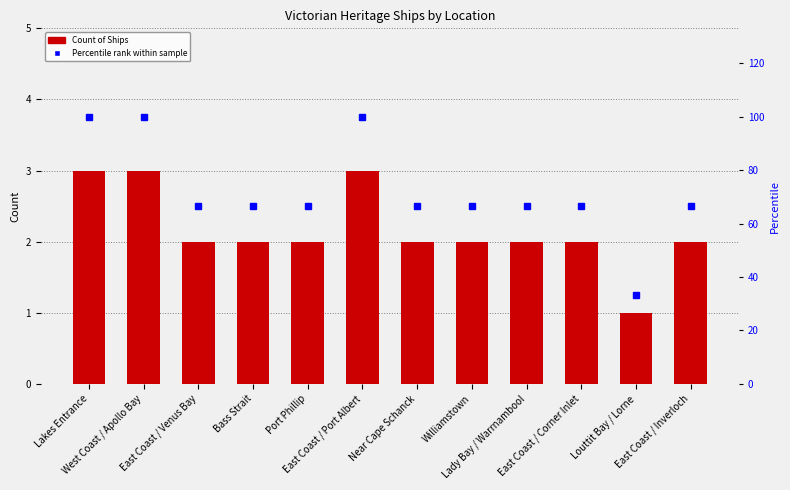

What is the total value across all series at Near Cape Schanck?

68.7